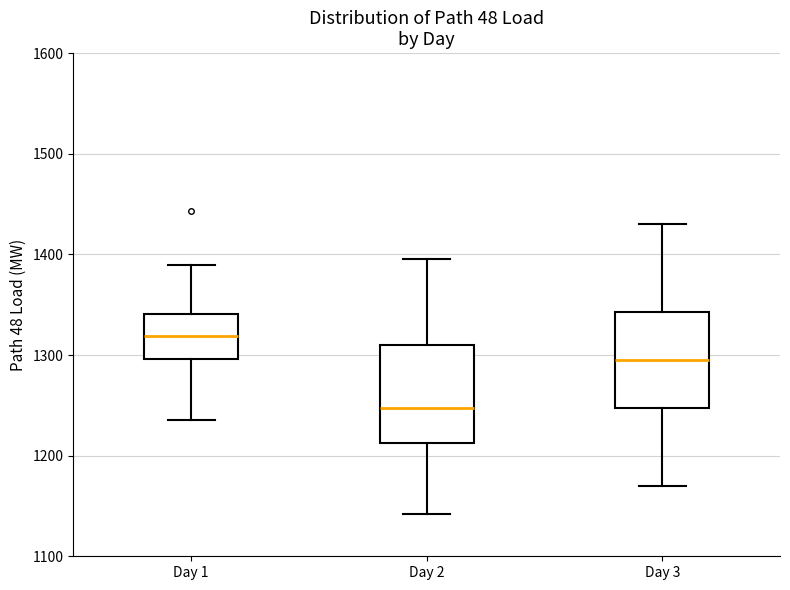

Which box's median line is the highest?

Day 1